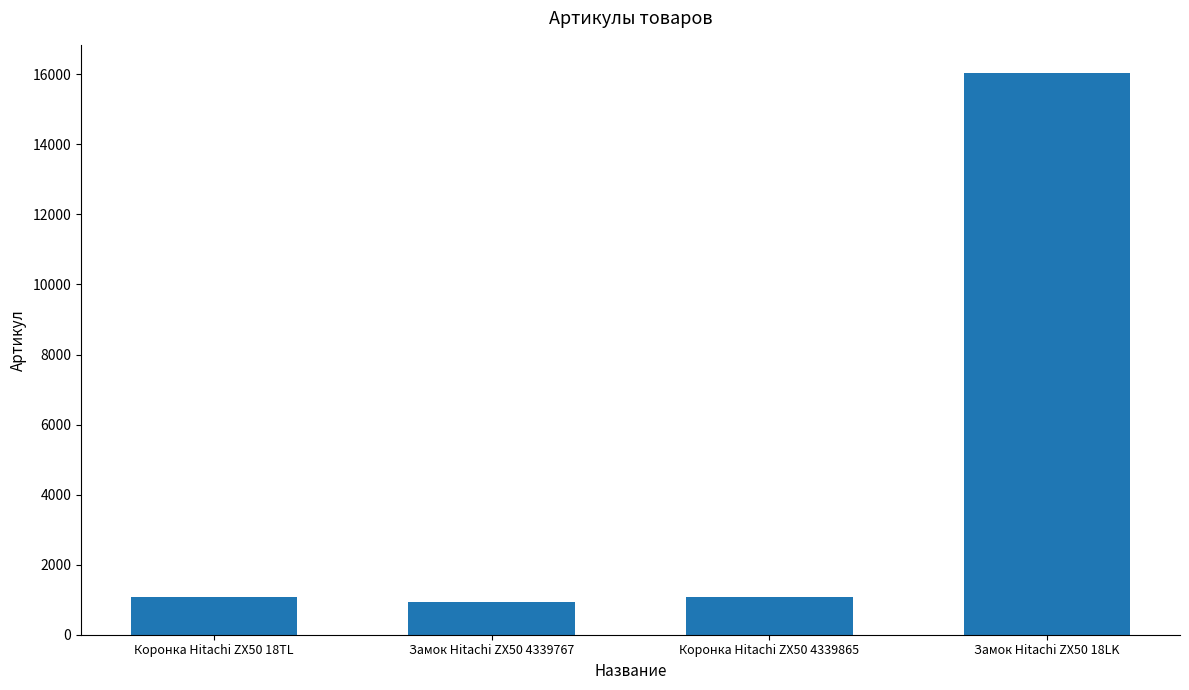

Between Коронка Hitachi ZX50 18TL and Замок Hitachi ZX50 4339767, which is larger?

Коронка Hitachi ZX50 18TL